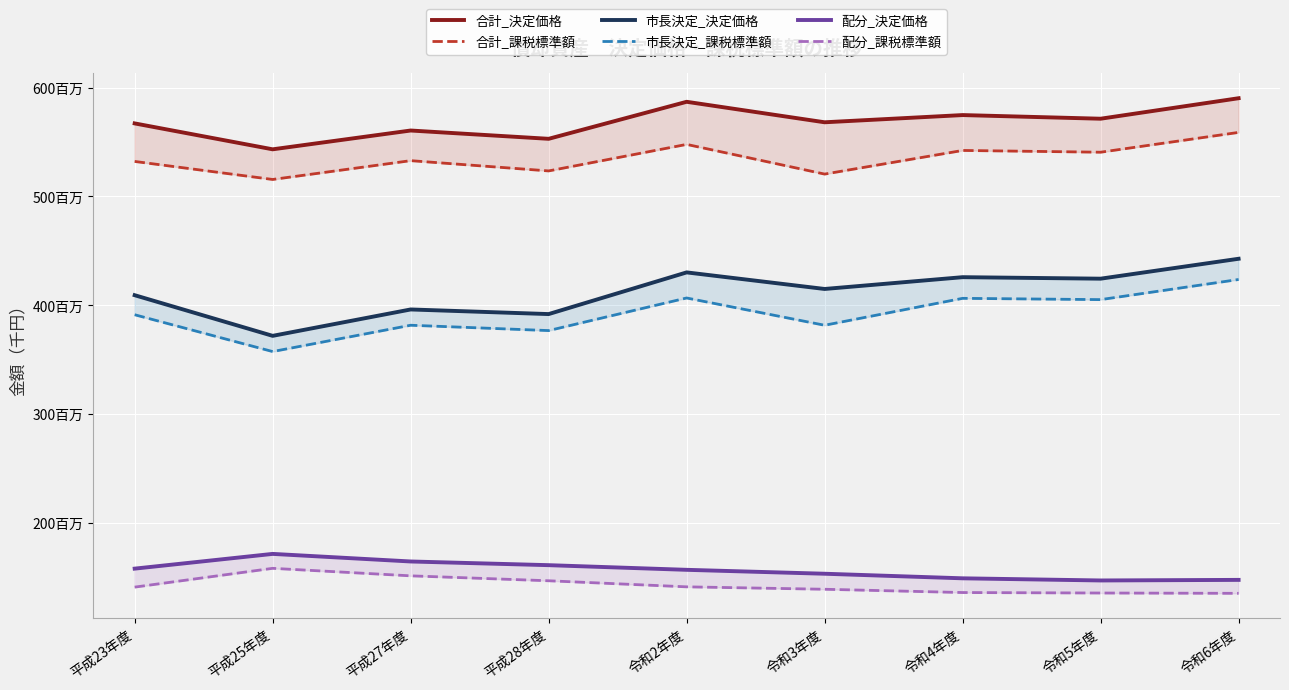

How many values in the 配分_決定価格 series exceed 156785908?

4